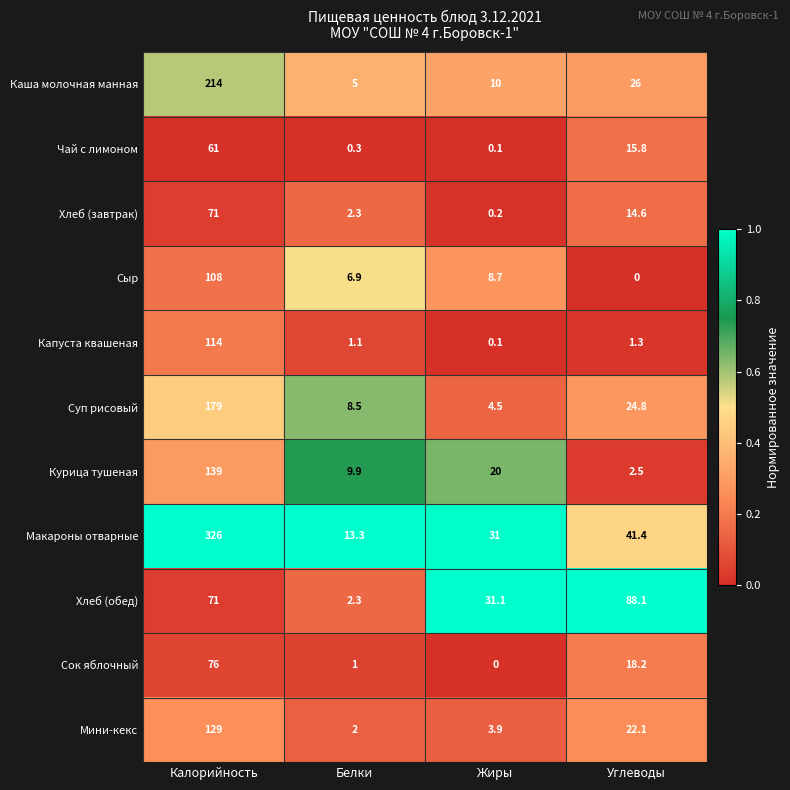

Which series has the largest range (max minus min)?

Макароны отварные